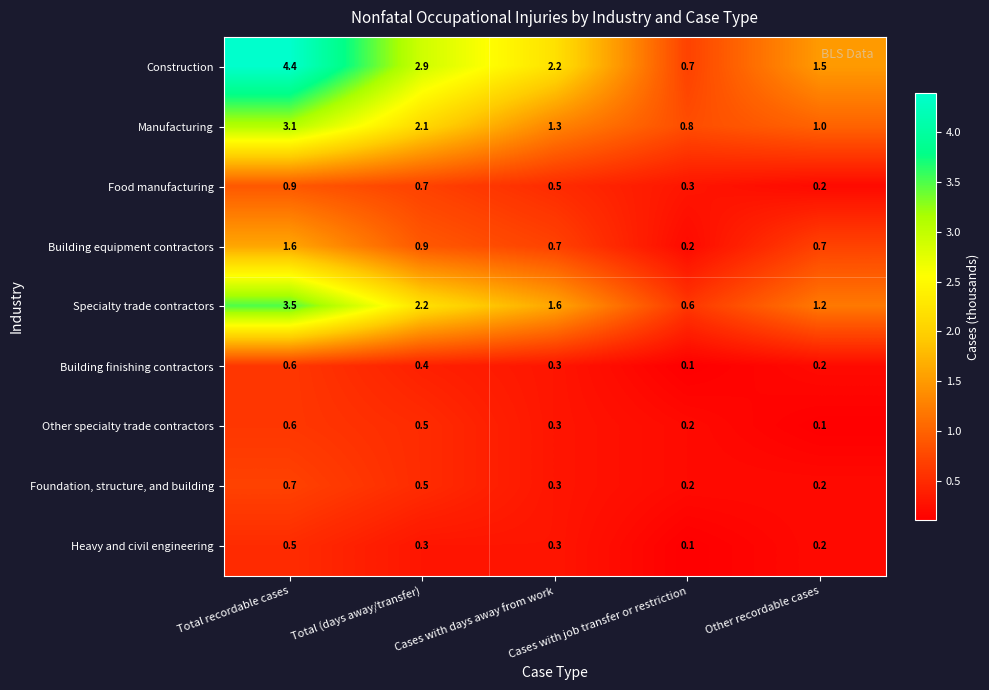

What is the highest value of the Specialty trade contractors series?

3.5